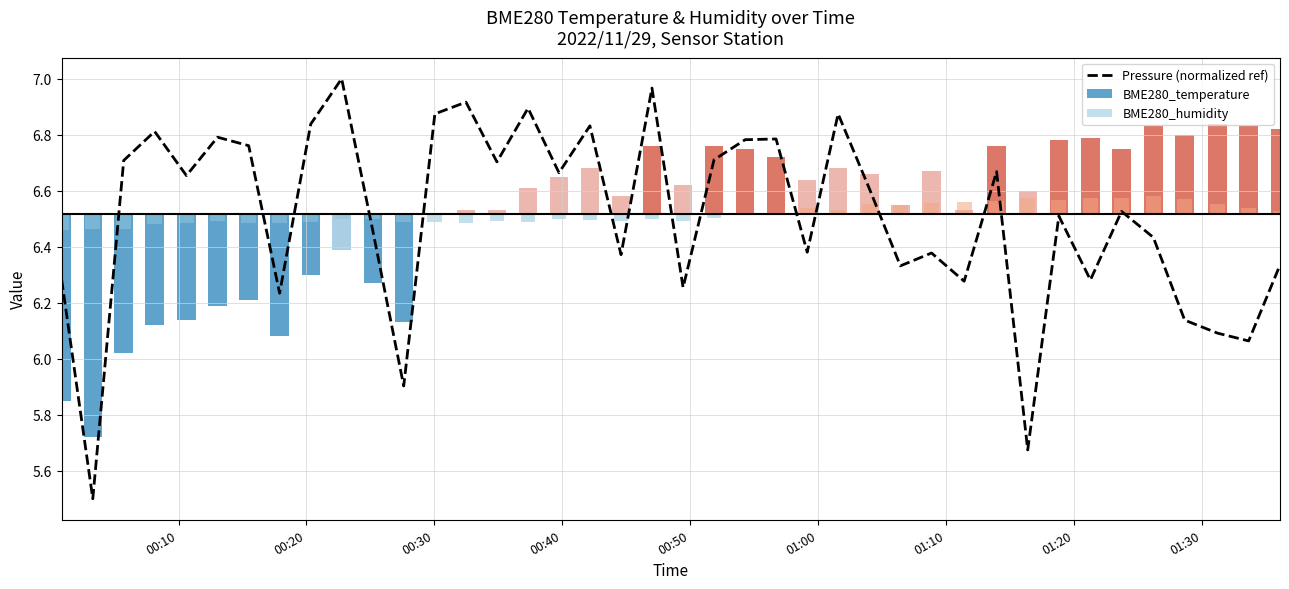

What is the sum of all values?

260.3